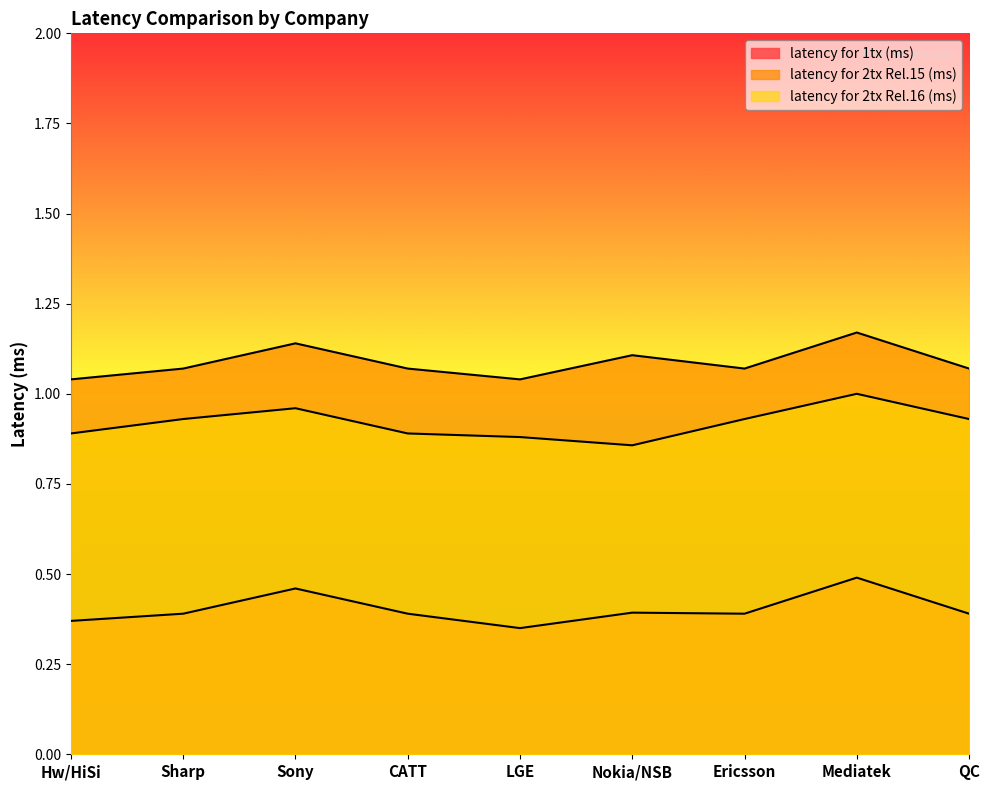

The latency for 1tx (ms) series shows 0.5 at Hw/HiSi. True or false?

False